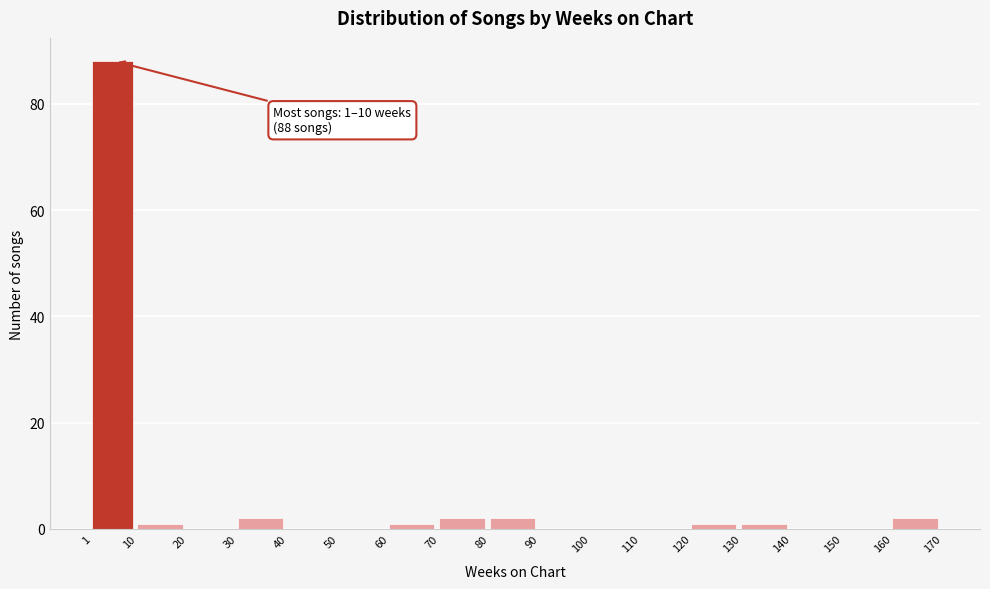

Which range on the x-axis has the tallest bar?

1 to 10